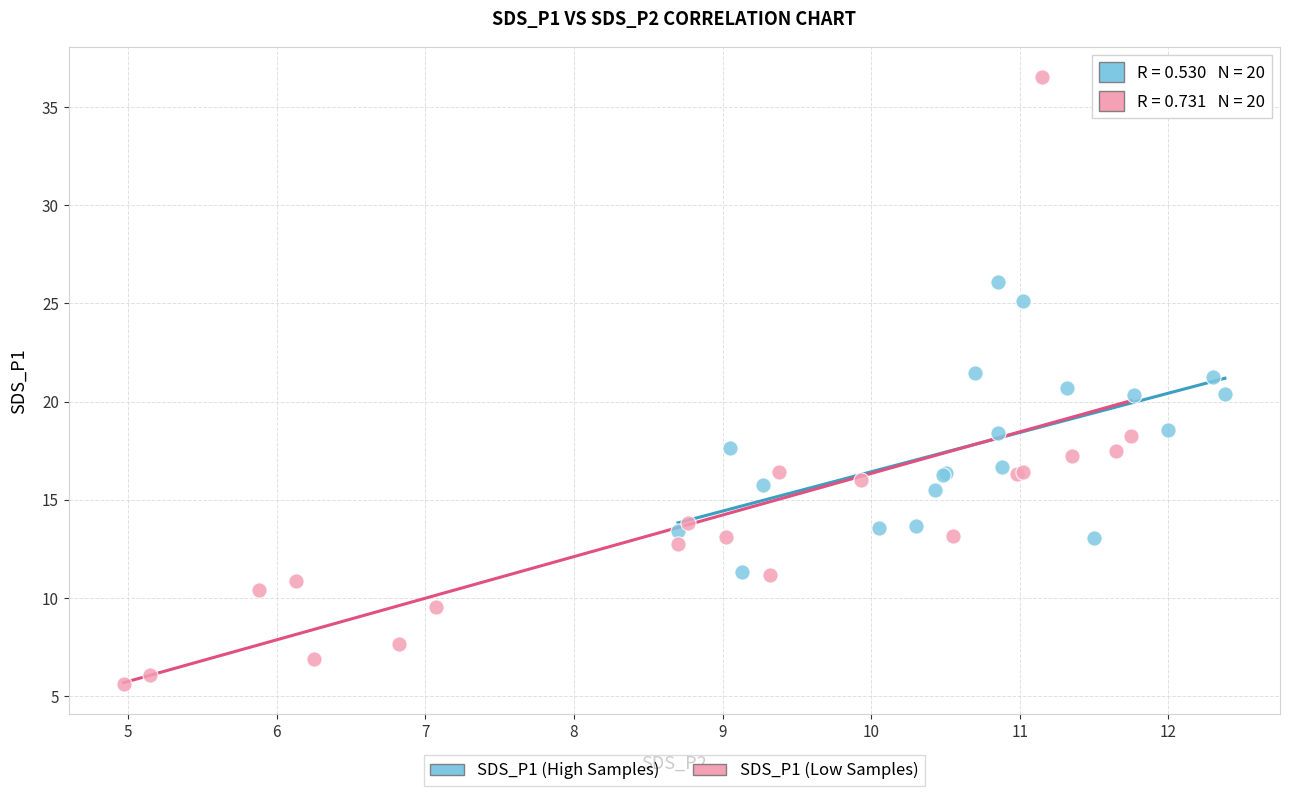

What are all the series names shown in the legend?

SDS_P1 (High Samples), SDS_P1 (Low Samples)